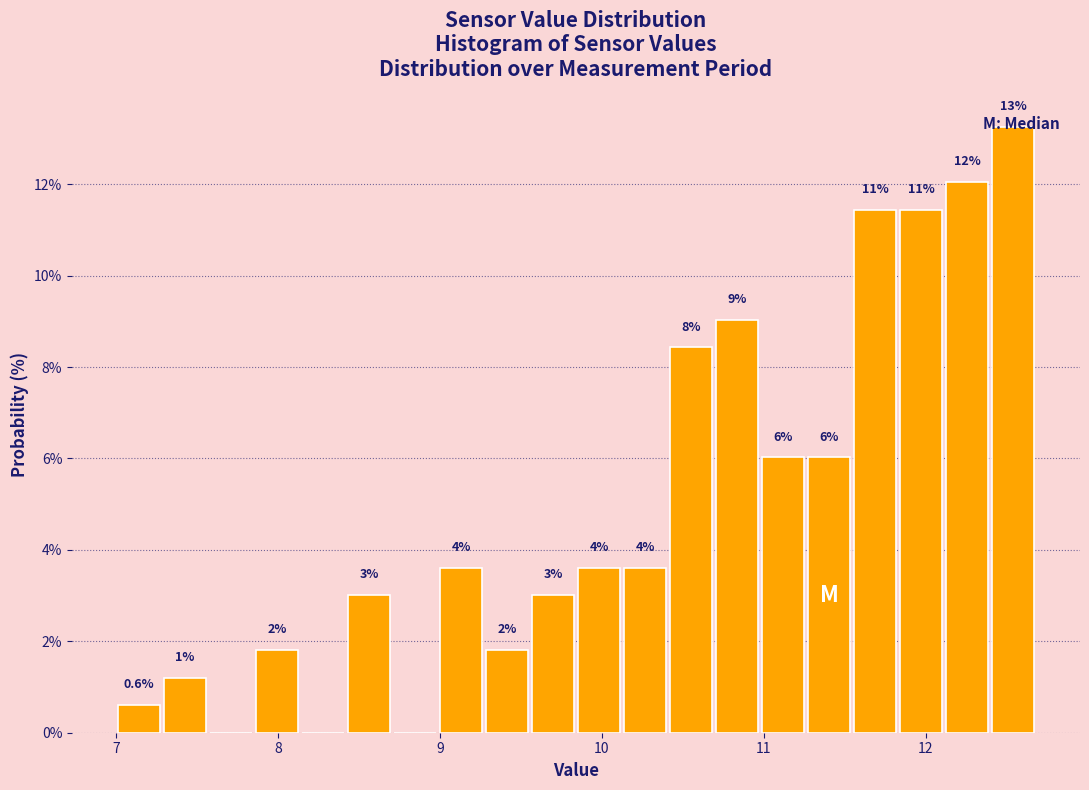

Read against the x-axis, roughly where is the centre of the tallest bar?

12.5